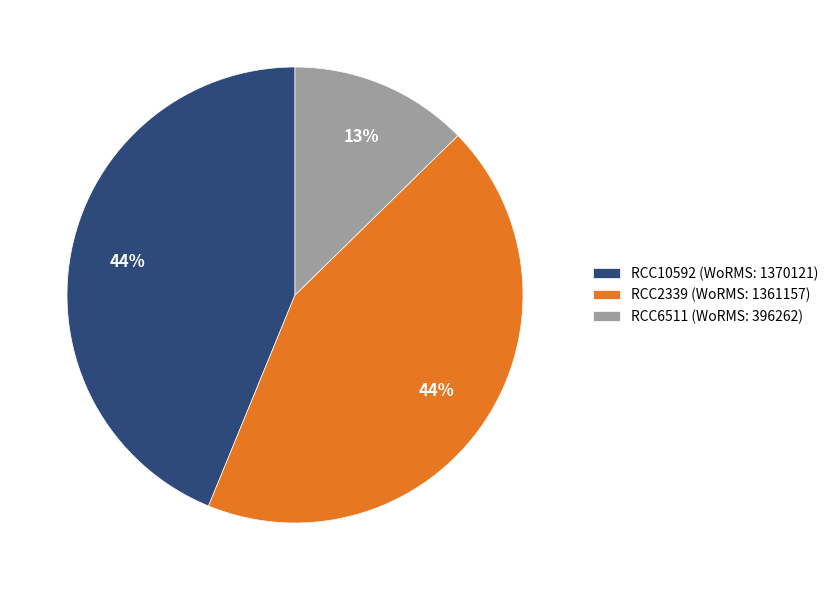

Approximately how many times larger is the value at RCC2339 (WoRMS: 1361157) compared to RCC6511 (WoRMS: 396262)?

3.4